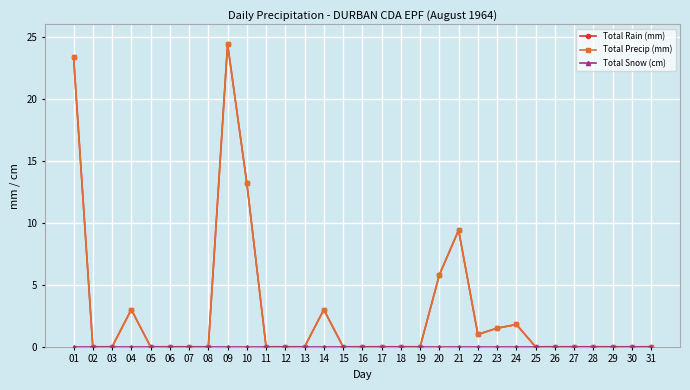

True or false: Total Rain (mm) and Total Precip (mm) cross at least once.

False